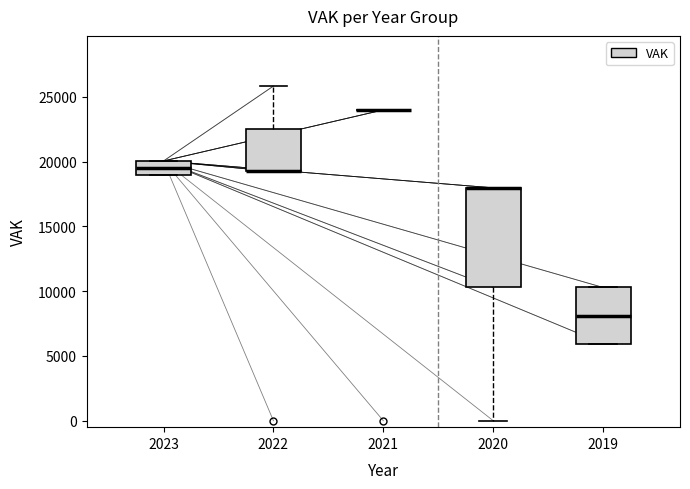

Reading left to right, read every box against the y-axis: the position of its median line, the range the box covers, and the ends of its whiskers. The values are not printed on the chart, so give them approximately, as read against the axis.

2023: median 19500, box 19000 to 20000, whiskers 19000 to 20000
2022: median 19500 (drawn on the box's lower edge), box 19500 to 22500, whiskers 19500 to 26000
2021: box collapsed to a line at 24000, whiskers 24000 to 24000
2020: median 18000 (drawn on the box's upper edge), box 10500 to 18000, whiskers 0 to 18000
2019: median 8000, box 6000 to 10500, whiskers 6000 to 10500